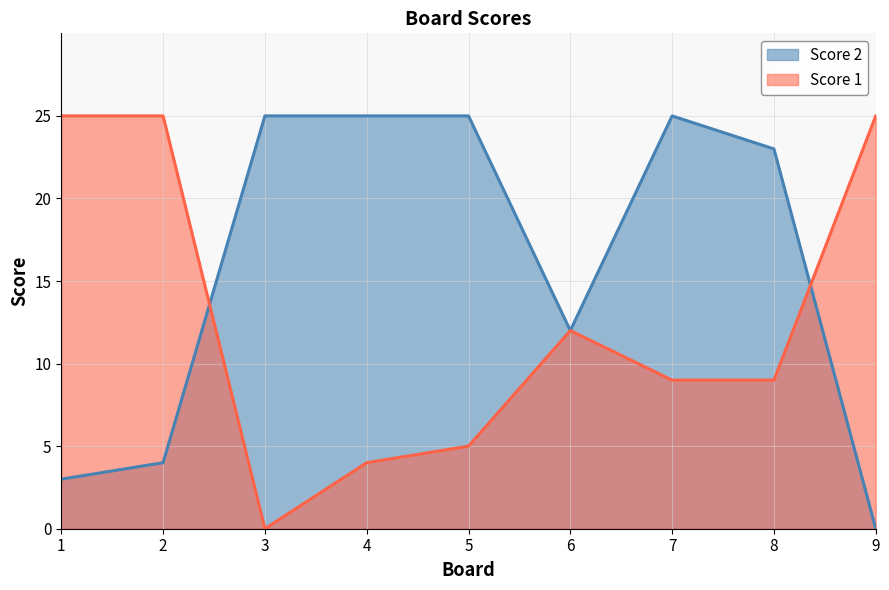

Reading right to left, what are all the values shown in this chart?

Score 1: 25	9	9	12	5	4	0	25	25
Score 2: 0	23	25	12	25	25	25	4	3